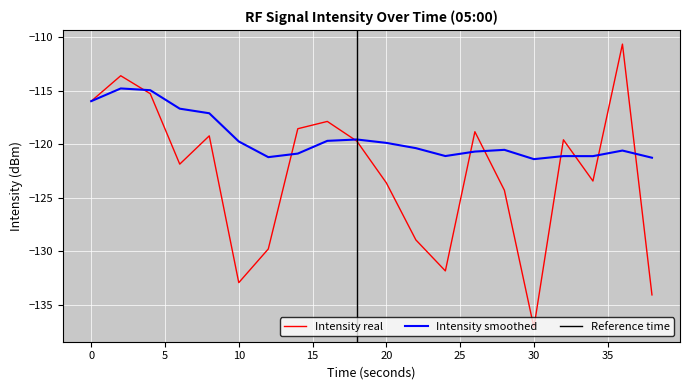

What is the maximum value for Intensity real?

-110.6